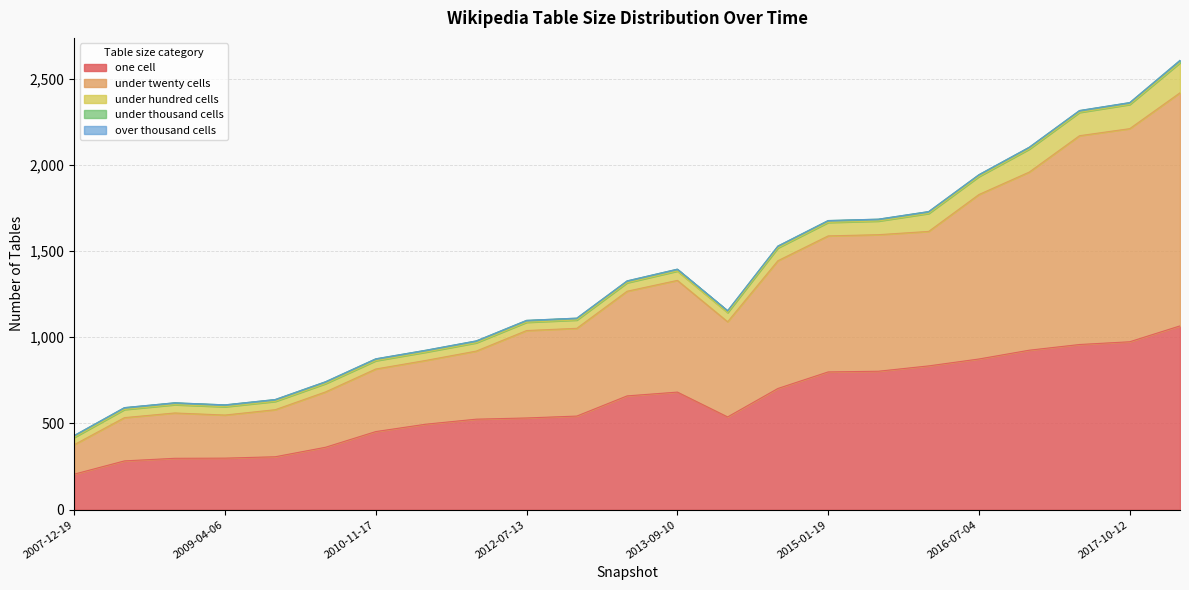

What is the average value of the one_cell series?

614